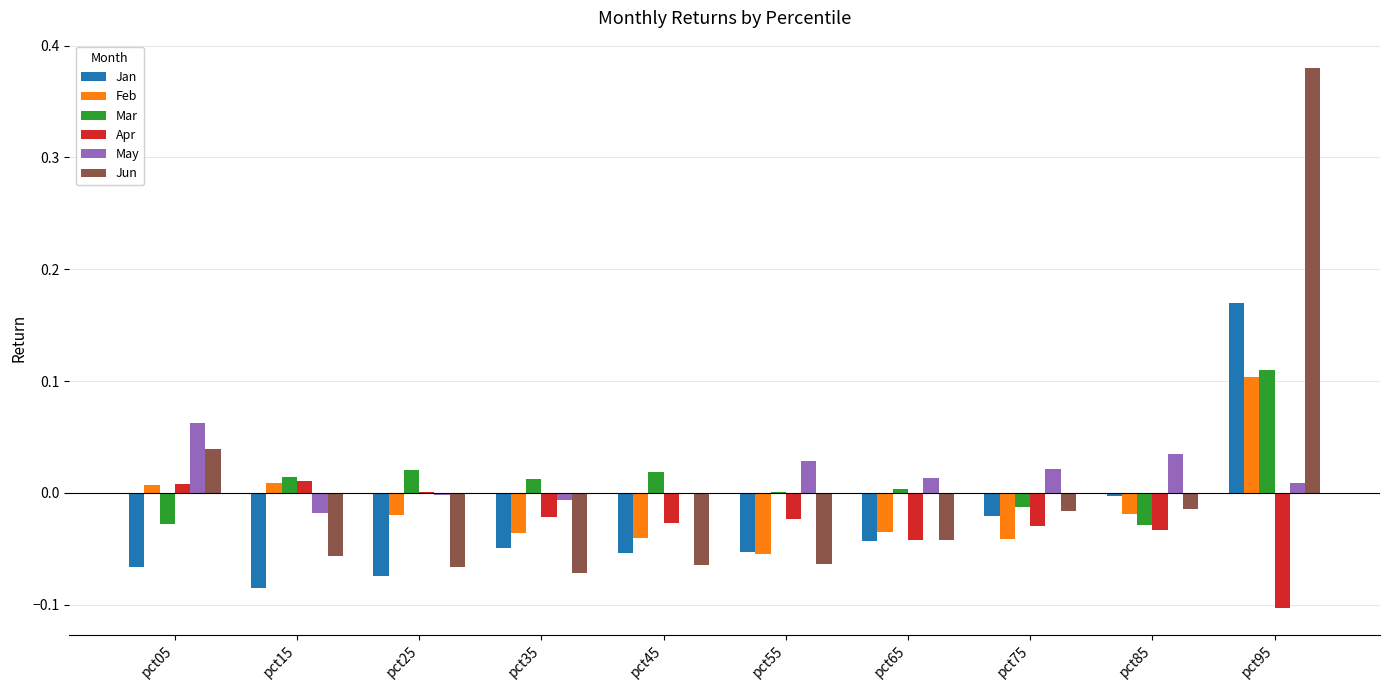

Is it true that Apr equals 0.0 at pct05?

True